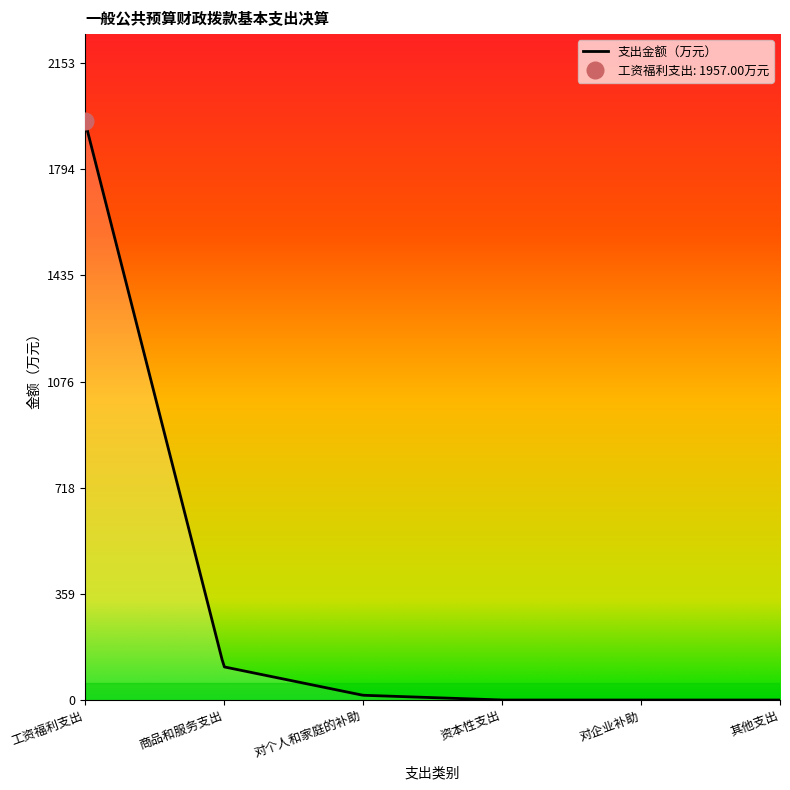

What value does the data have at 商品和服务支出?

112.2